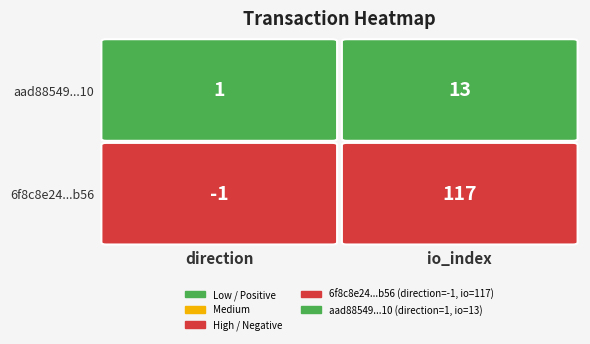

Reading left to right, list all the values displayed in this chart.

6f8c8e24c1c5a38ba785afcb8bc95fb1e769b56: 0=-1	1=117
aad885496398f63dbd7b43882b4e4c235b3f510: 0=1	1=13